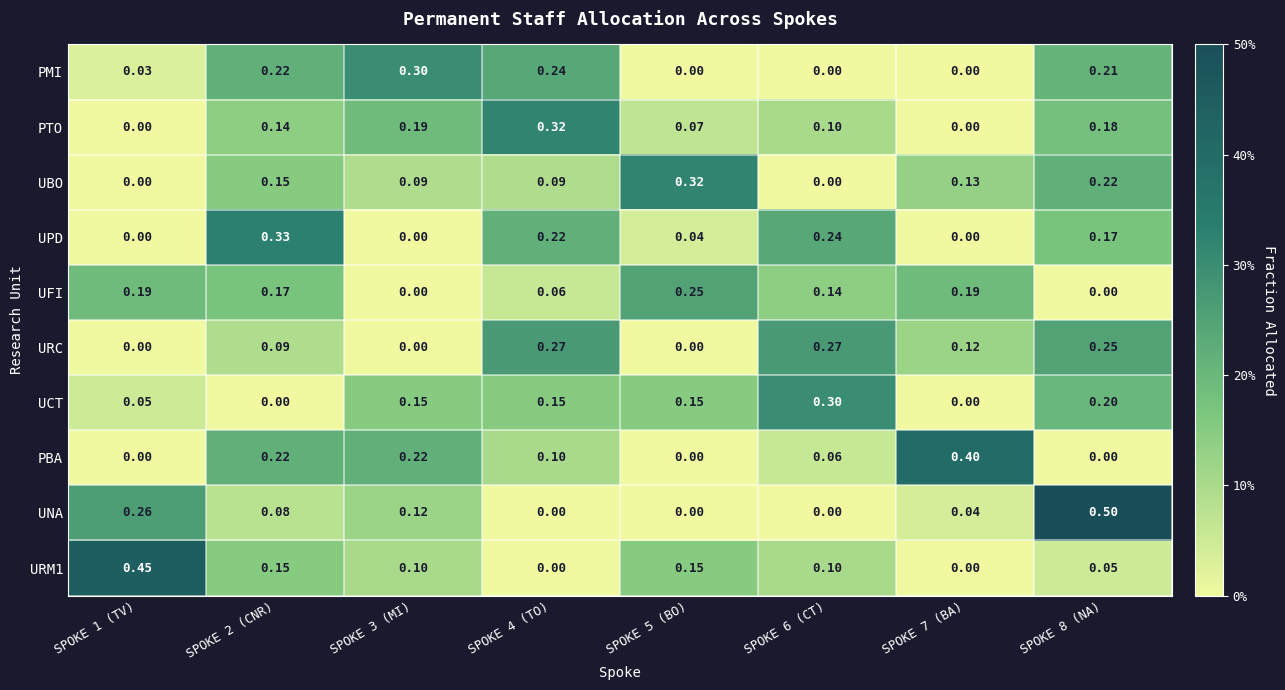

At how many categories does at least one series exceed 0?

8